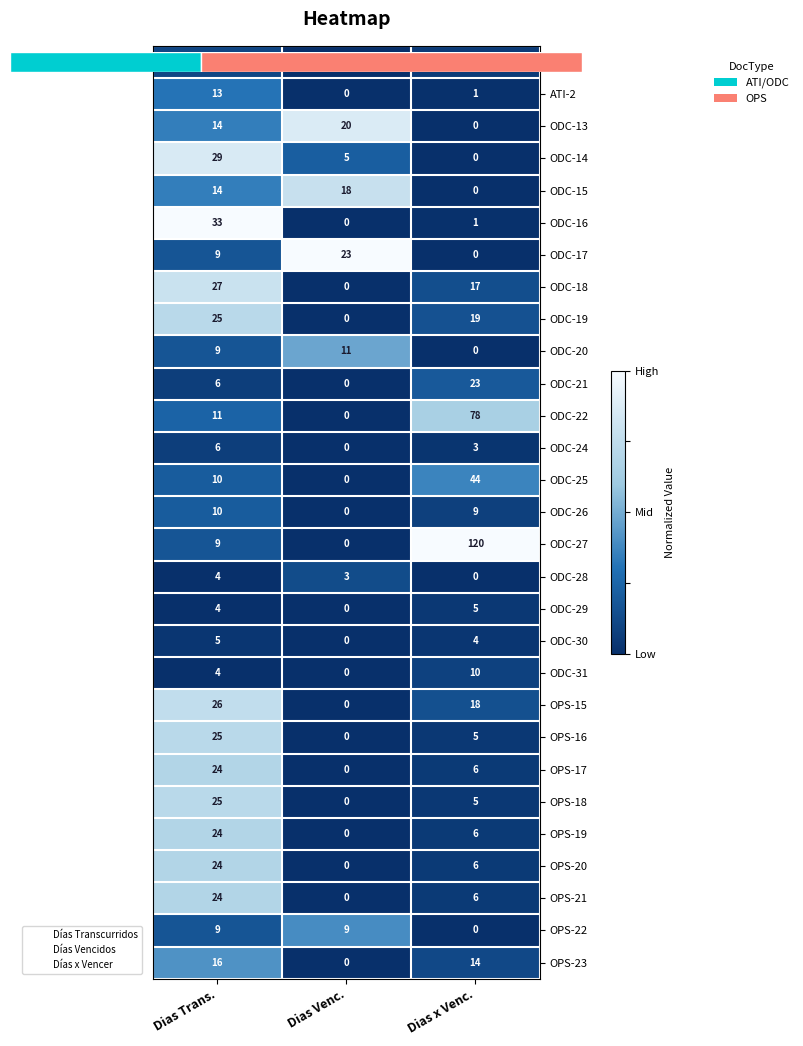

Which series changed the most between Dias Venc. and Dias x Venc.?

ODC-27